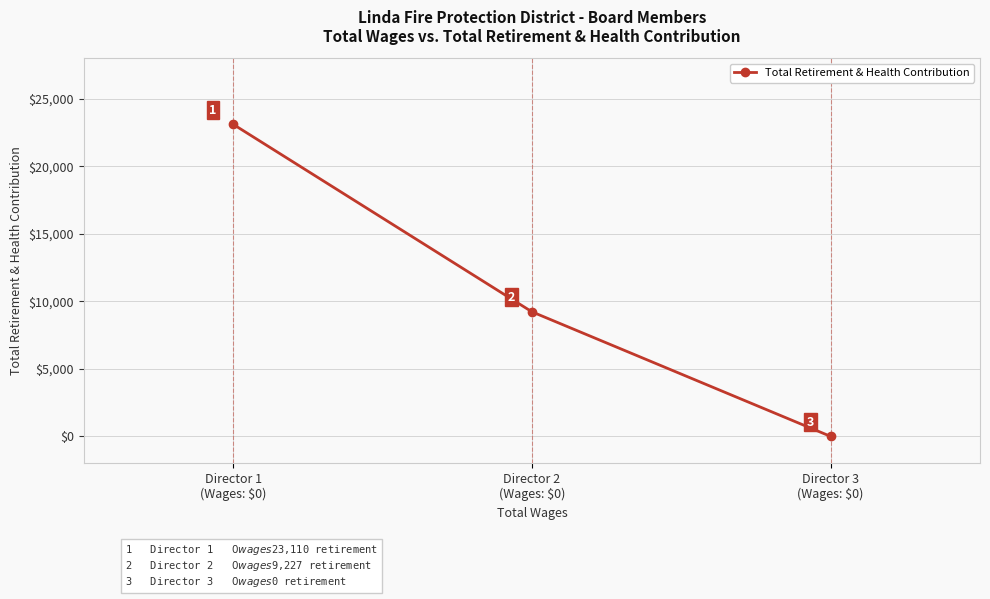

How many distinct data groups are displayed?

1